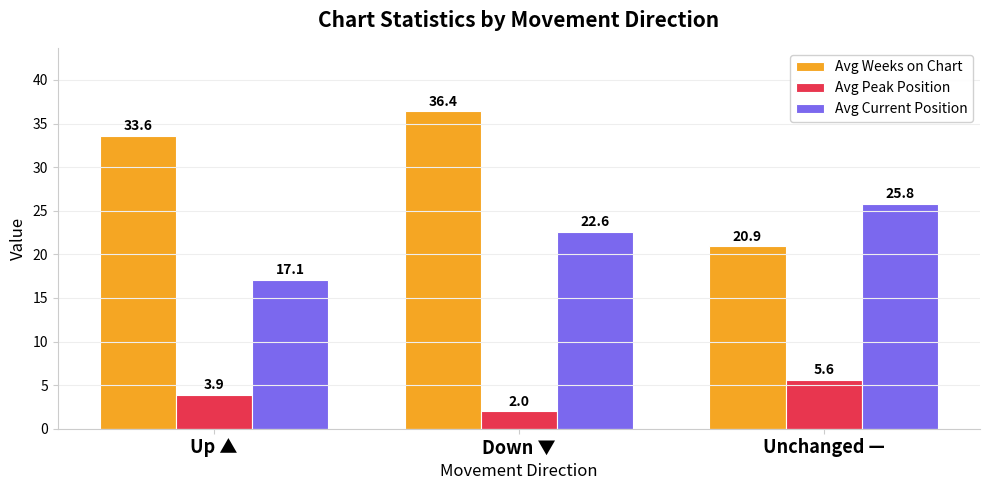

What is the spread (max minus min) of values at Up ▲?

29.7